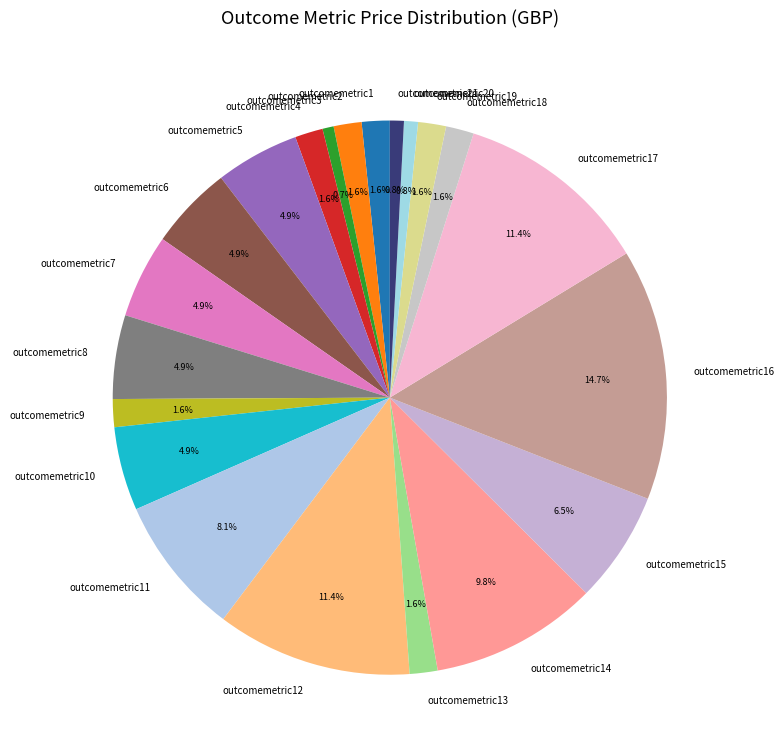

To the nearest percent, what portion does outcomemetric3 represent?

1%